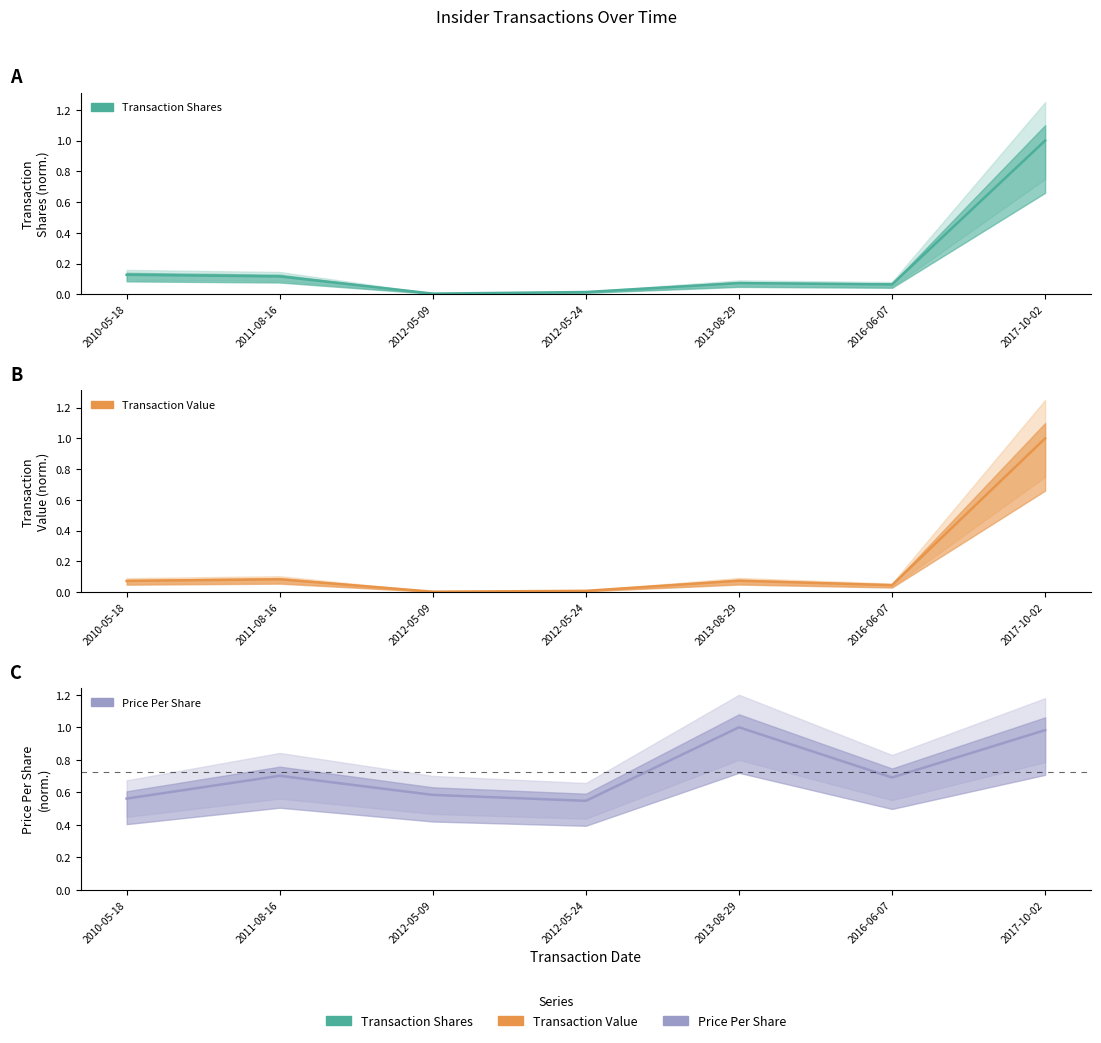

Does the chart have visible grid lines?

No